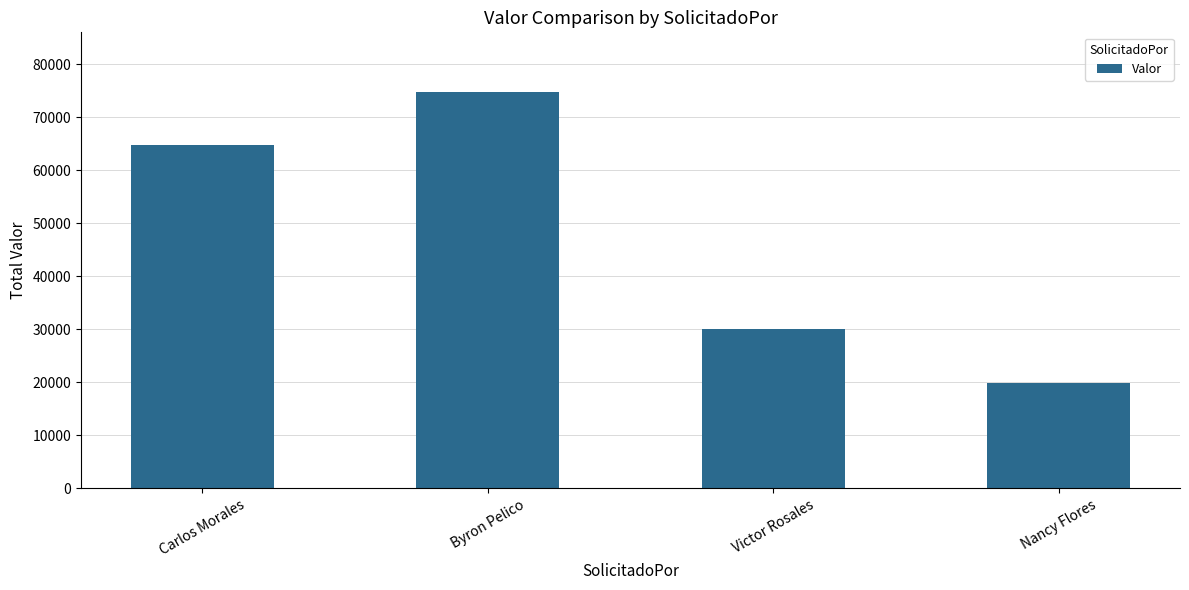

What is the approximate value at Byron Pelico?

74808.0